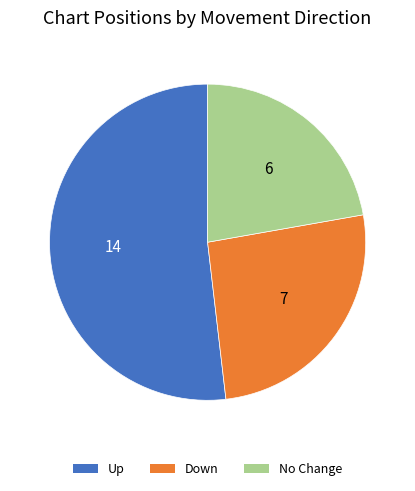

Is there any slice that represents more than half of the pie?

Yes